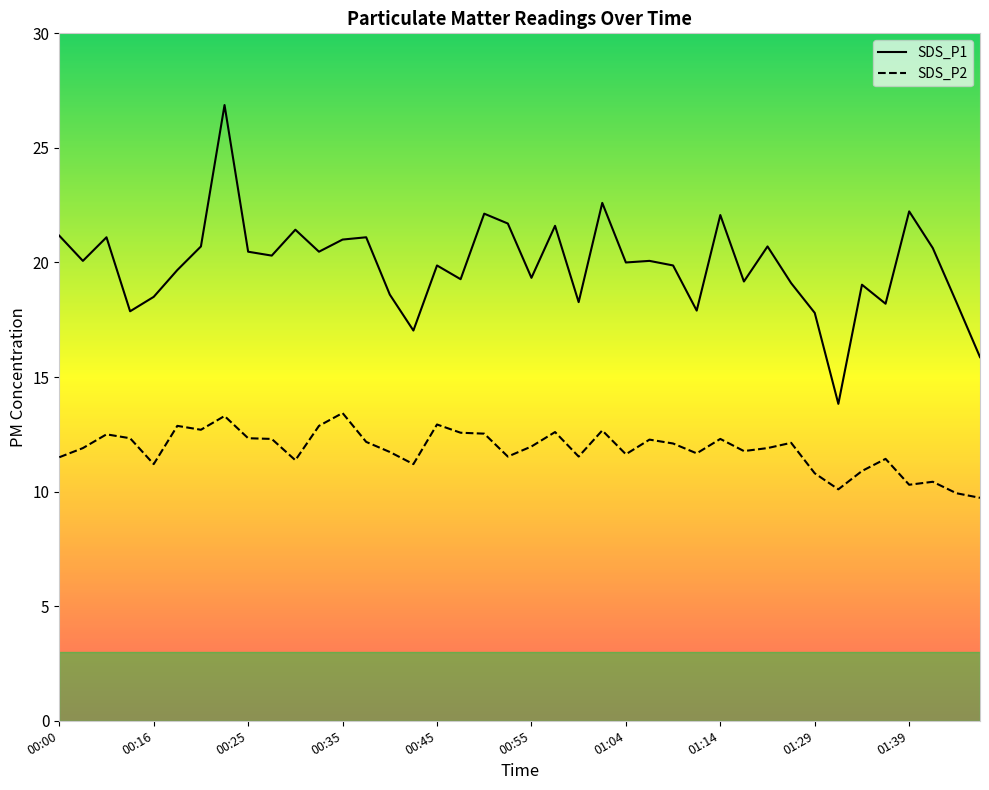

What is the difference between the maximum and minimum values in the SDS_P2 series?

3.7